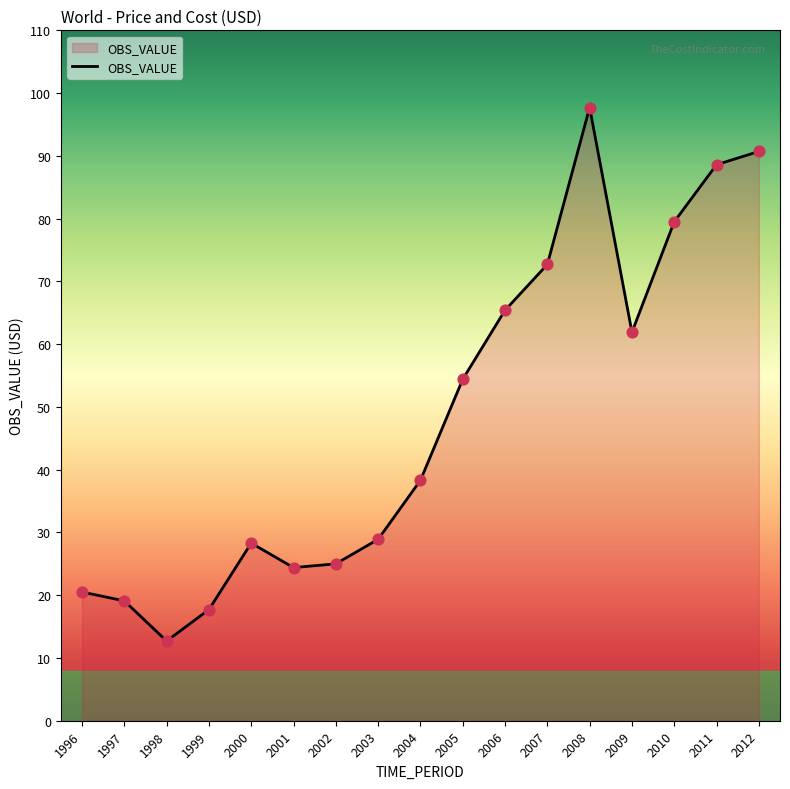

What is the ratio of the value at 2005 to the value at 2004?

1.4